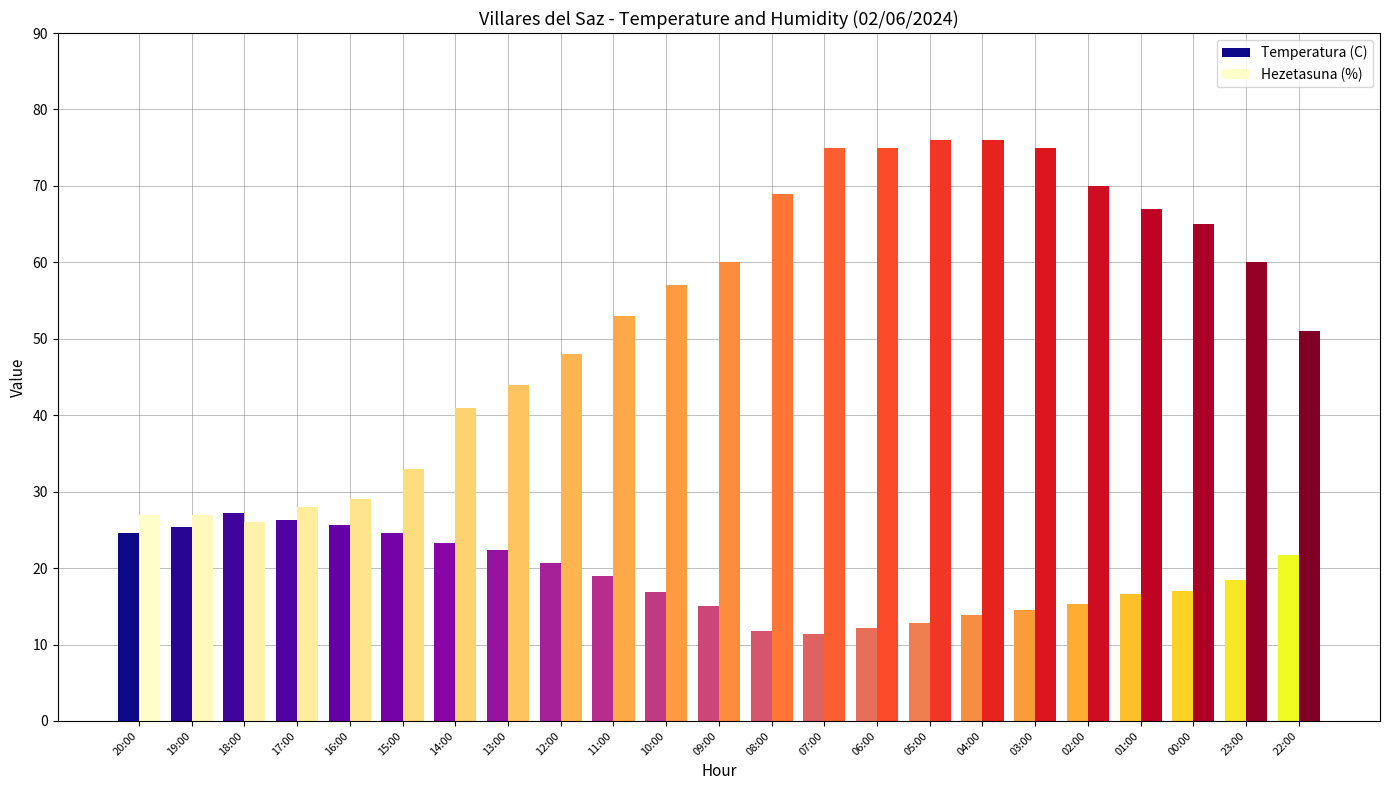

Is it true that Temperatura (C) equals 6.2 at 07:00?

False